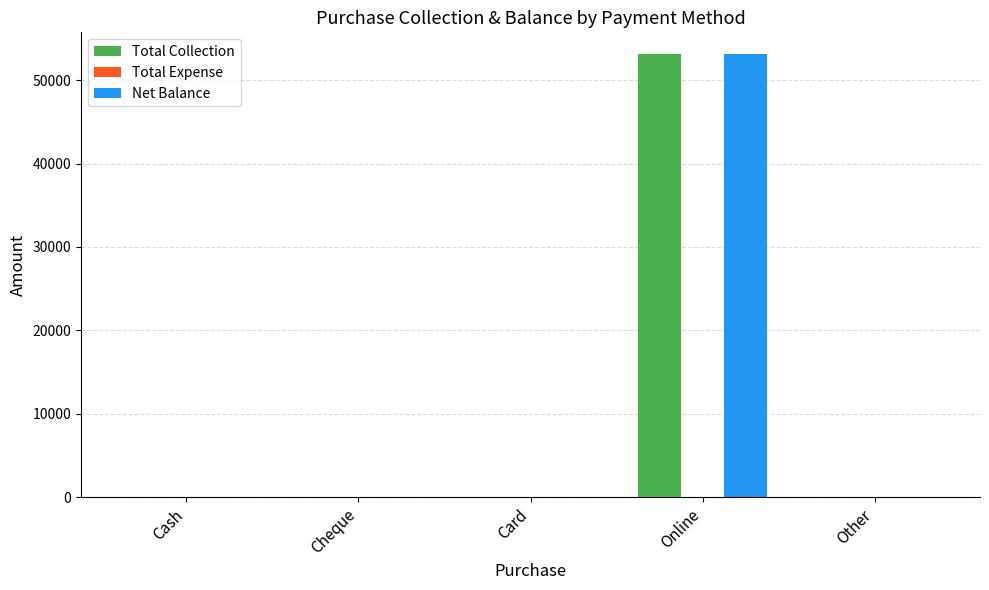

True or false: Net Balance has a value of 0.0 at Cheque.

True